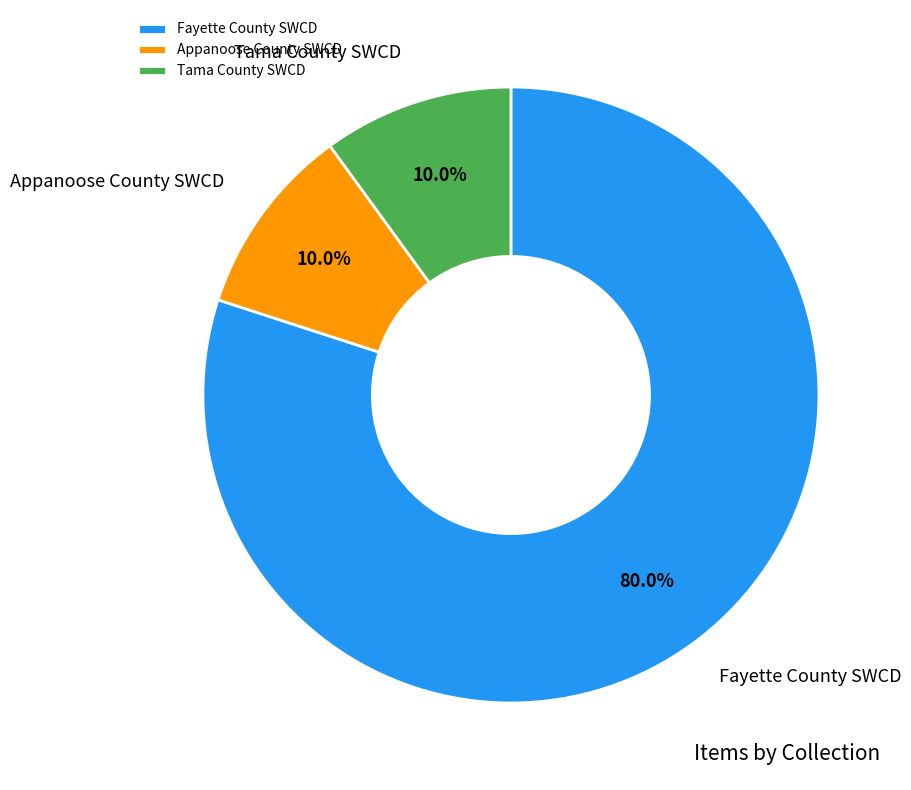

Does any single category account for the majority?

Yes